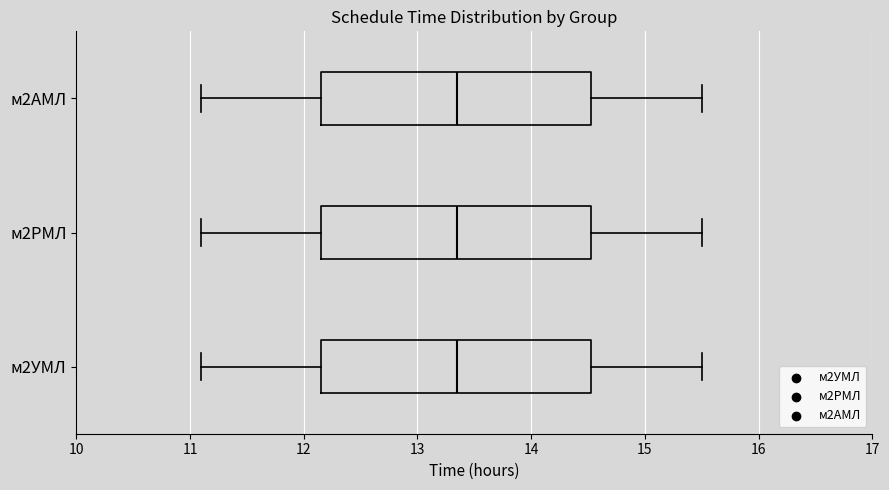

Reading bottom to top, transcribe this box plot: for each box, give where its median line is, the range the box spans, and where its two whiskers end, as read against the x-axis. The values are not printed on the chart, so give them approximately, as read against the axis.

м2УМЛ: median 13.4, box 12.2 to 14.5, whiskers 11.1 to 15.5
м2РМЛ: median 13.4, box 12.2 to 14.5, whiskers 11.1 to 15.5
м2АМЛ: median 13.4, box 12.2 to 14.5, whiskers 11.1 to 15.5